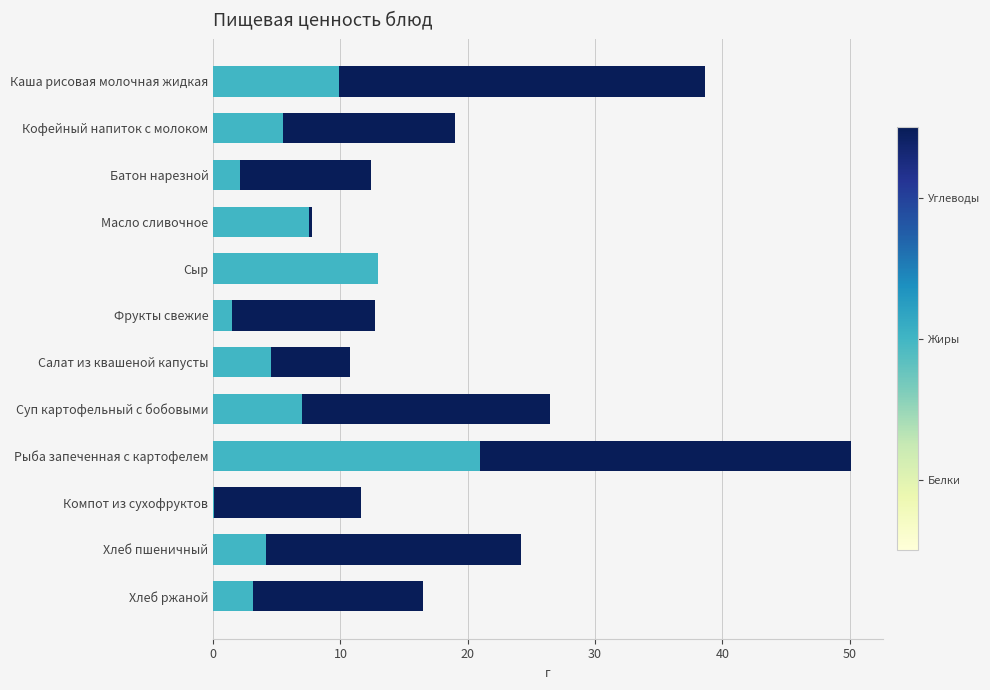

Count the number of data series in this chart.

3